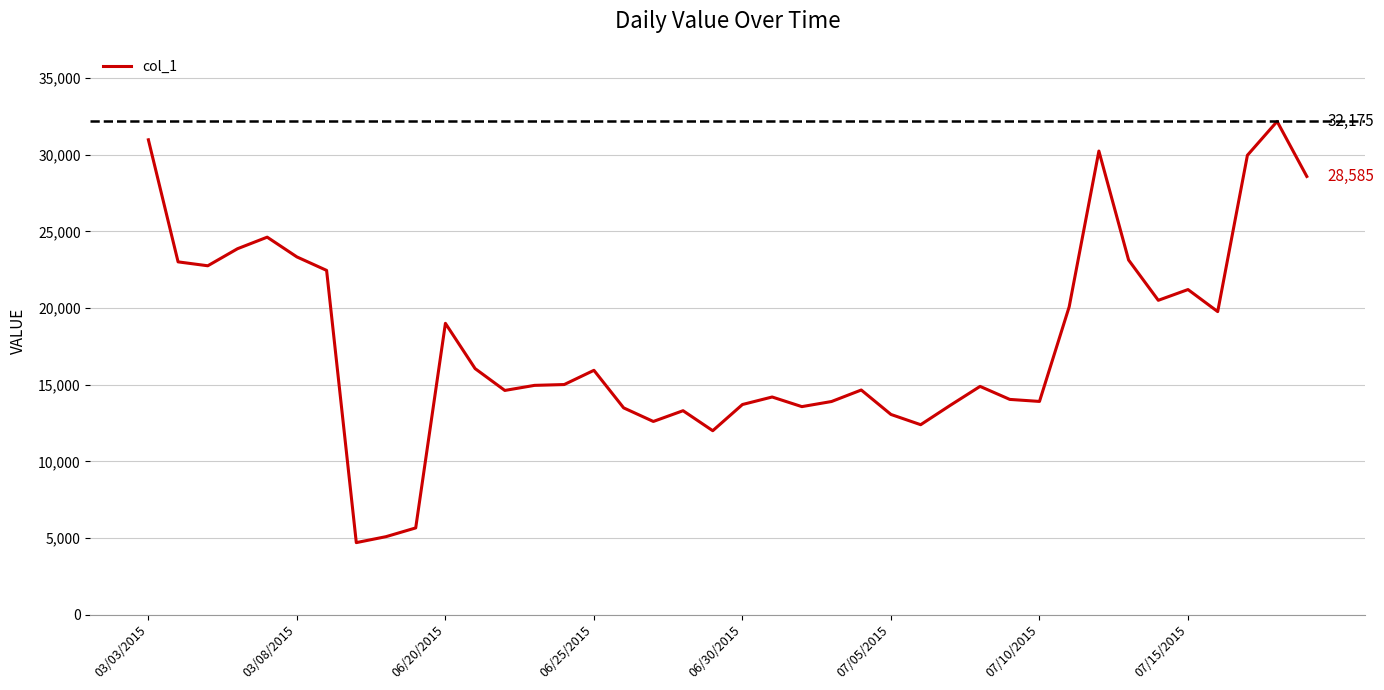

What is the difference between the maximum and minimum values?

27479